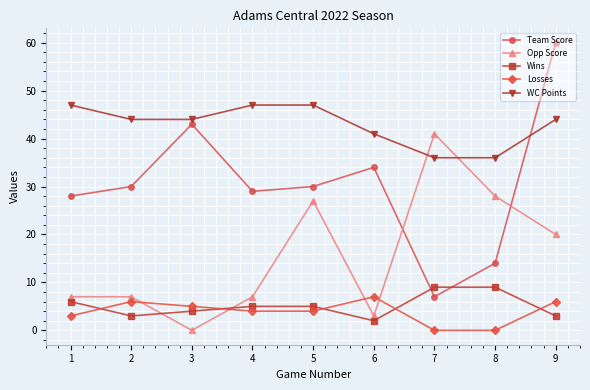

How many series are shown in this chart?

5